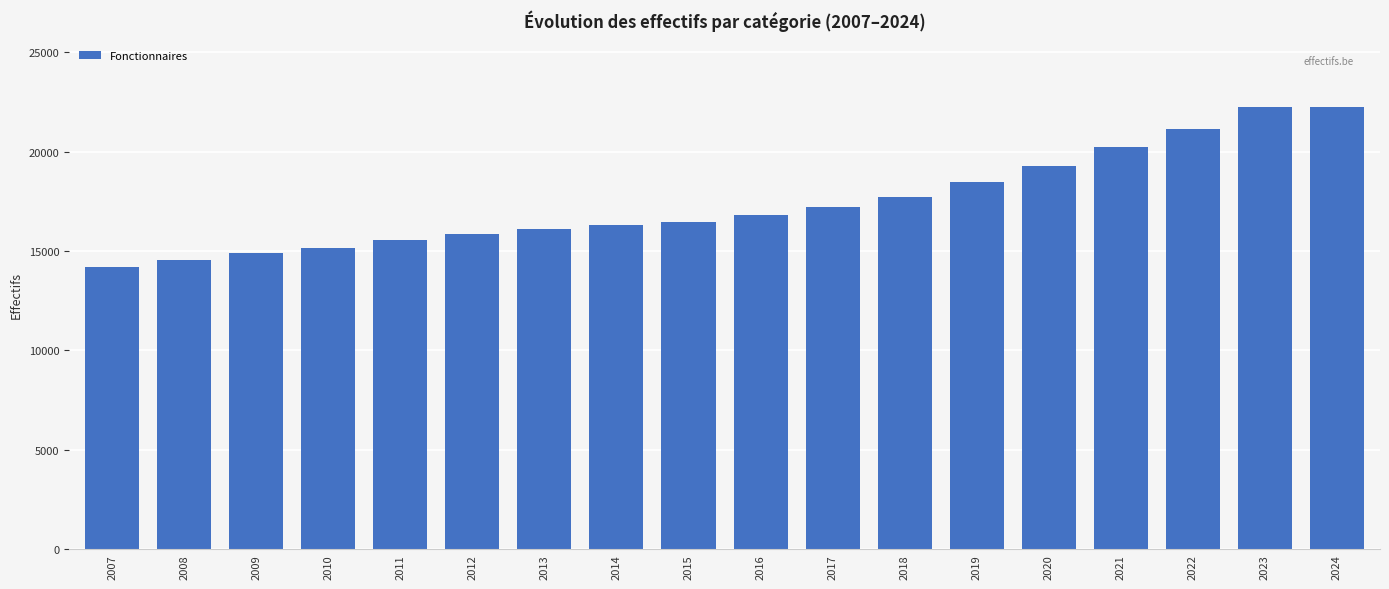

What is the difference between the values at 2017 and 2015?

771